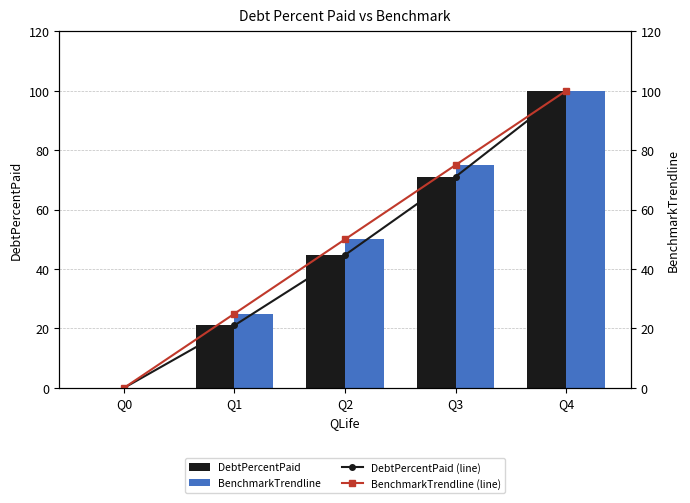

What is the highest value of the BenchmarkTrendline series?

100.0